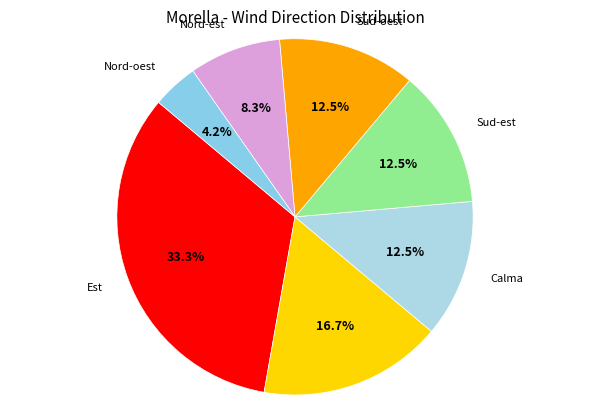

To the nearest percent, what is the difference between the largest and smallest slice percentages?

29%